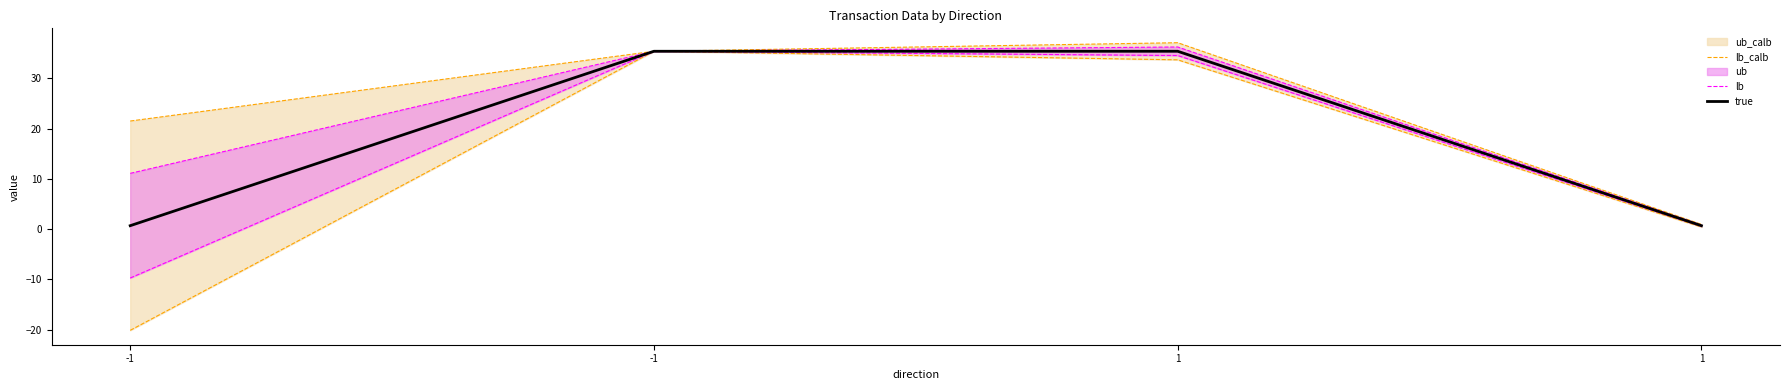

Which series changed the most between -1 and 1?

lb_calb